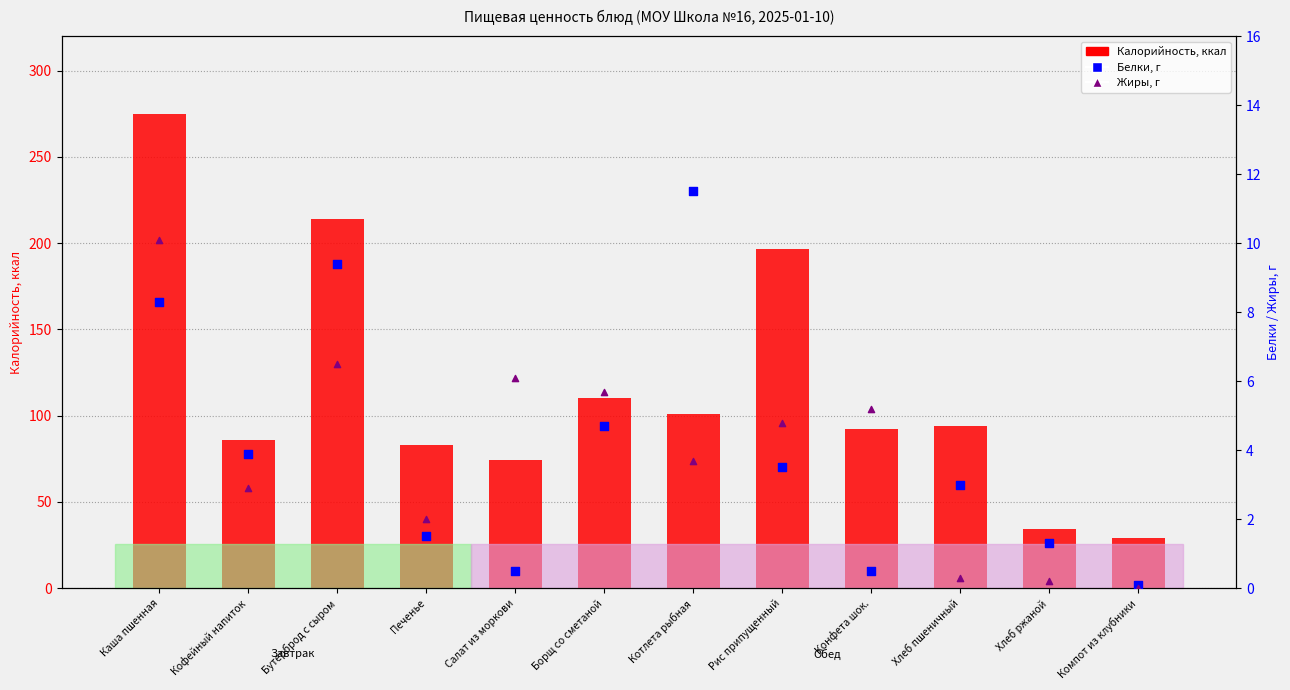

Is the value of Жиры, г at Борщ со сметаной greater than the value of Калорийность at Каша пшенная?

No